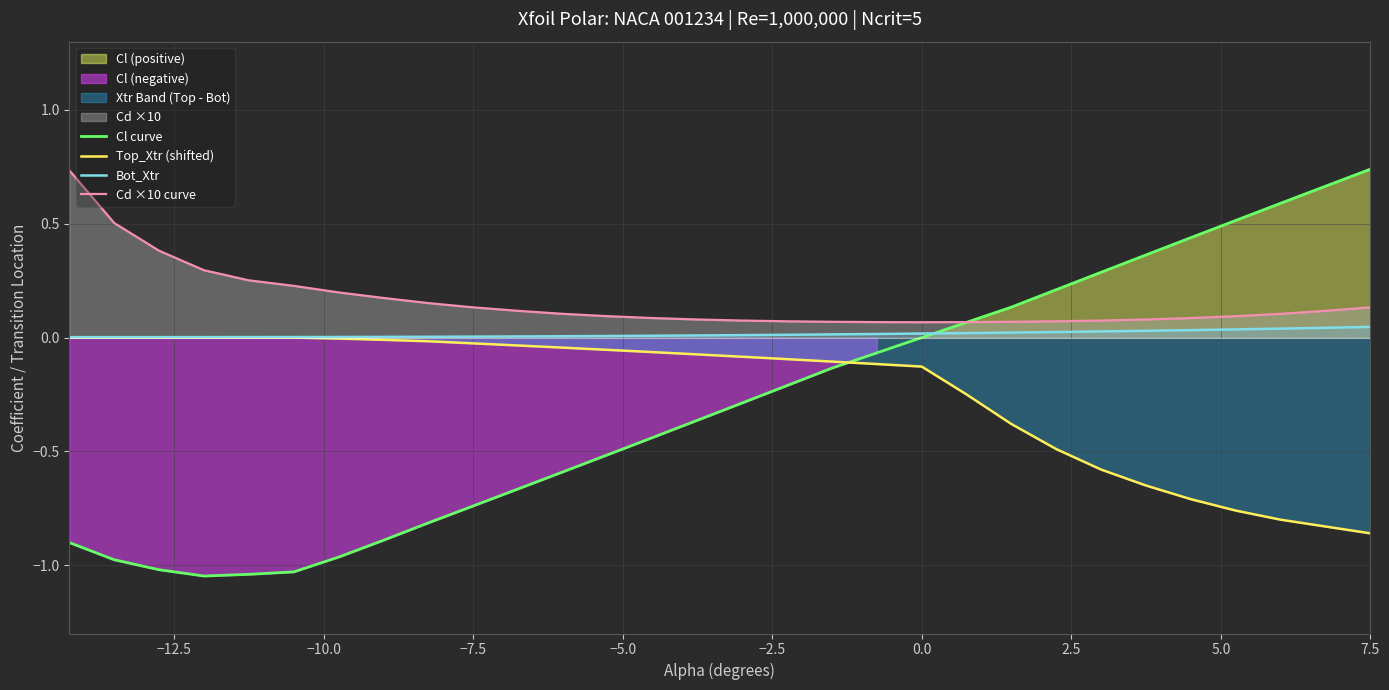

Which category has the highest value in the Cl curve series?

7.5